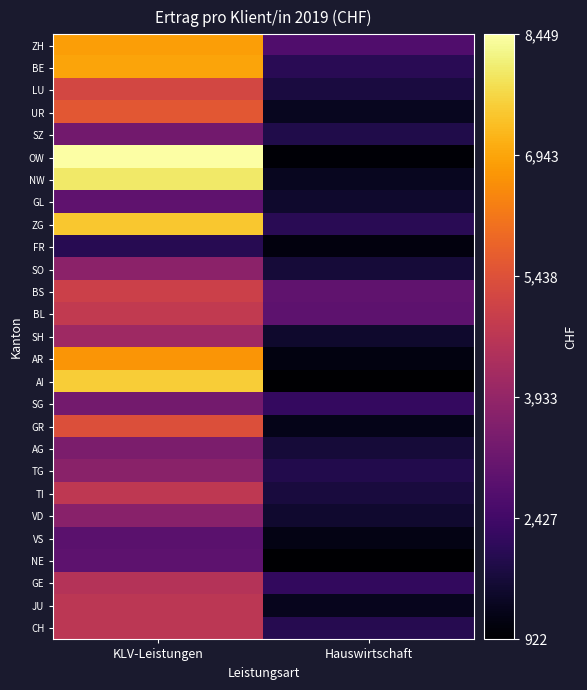

Reading left to right, what are all the values shown in this chart?

ZH: KLV-Leistungen=6843.5	Hauswirtschaft=2690.7
BE: KLV-Leistungen=6932.9	Hauswirtschaft=2032.5
LU: KLV-Leistungen=5203.1	Hauswirtschaft=1763.5
UR: KLV-Leistungen=5574.1	Hauswirtschaft=1335.6
SZ: KLV-Leistungen=3331.1	Hauswirtschaft=1881.3
OW: KLV-Leistungen=8449.4	Hauswirtschaft=1008.3
NW: KLV-Leistungen=7995.8	Hauswirtschaft=1341.9
GL: KLV-Leistungen=2973.5	Hauswirtschaft=1538.0
ZG: KLV-Leistungen=7474.3	Hauswirtschaft=2012.9
FR: KLV-Leistungen=1996.7	Hauswirtschaft=1114.5
SO: KLV-Leistungen=3799.2	Hauswirtschaft=1682.3
BS: KLV-Leistungen=5031.7	Hauswirtschaft=2996.4
BL: KLV-Leistungen=4827.5	Hauswirtschaft=2925.8
SH: KLV-Leistungen=4143.1	Hauswirtschaft=1523.0
AR: KLV-Leistungen=6702.2	Hauswirtschaft=1141.3
AI: KLV-Leistungen=7538.6	Hauswirtschaft=922.1
SG: KLV-Leistungen=3360.7	Hauswirtschaft=2207.5
GR: KLV-Leistungen=5417.5	Hauswirtschaft=1255.9
AG: KLV-Leistungen=3489.7	Hauswirtschaft=1684.1
TG: KLV-Leistungen=3771.1	Hauswirtschaft=1921.5
TI: KLV-Leistungen=4762.6	Hauswirtschaft=1728.5
VD: KLV-Leistungen=3727.6	Hauswirtschaft=1545.3
VS: KLV-Leistungen=2884.4	Hauswirtschaft=1193.0
NE: KLV-Leistungen=2942.1	Hauswirtschaft=940.0
GE: KLV-Leistungen=4547.6	Hauswirtschaft=2162.9
JU: KLV-Leistungen=4700.4	Hauswirtschaft=1316.9
CH: KLV-Leistungen=4712.2	Hauswirtschaft=1973.8